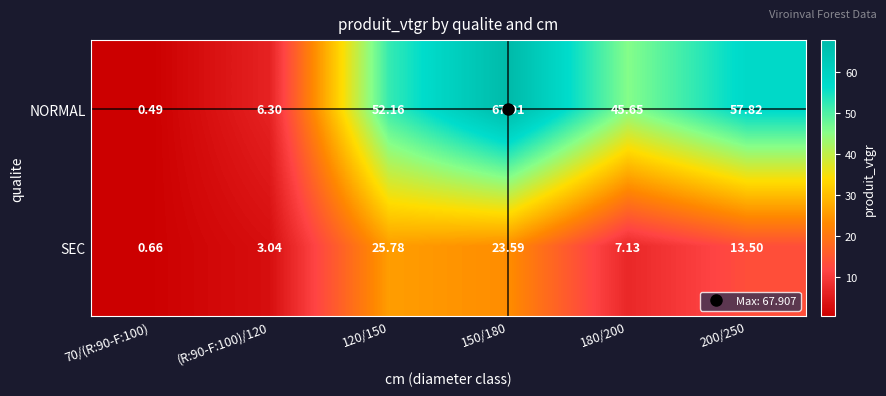

At 200/250, list the series in order from smallest to largest.

SEC, NORMAL